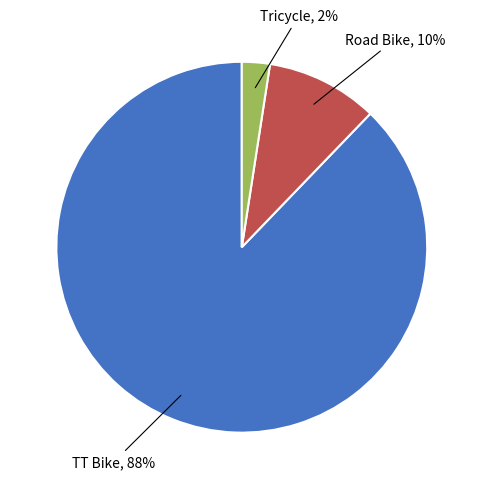

To the nearest percent, what percentage of the pie is Tricycle?

2%